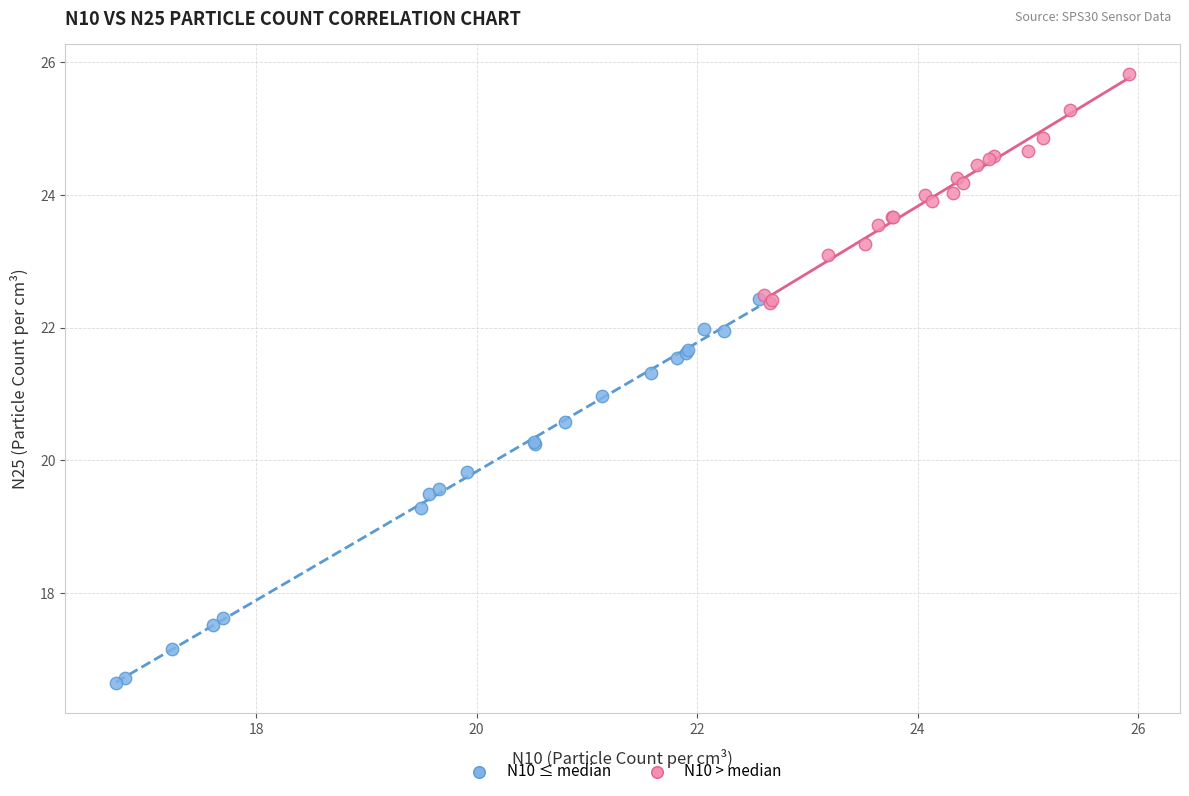

What are all the series names shown in the legend?

N10 ≤ median, N10 > median